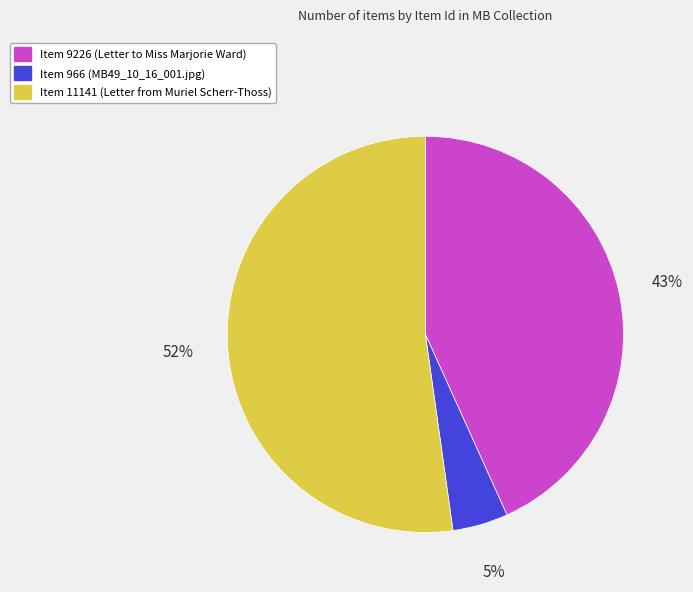

To the nearest percent, what portion does Item 11141 (Letter from Muriel Scherr-Thoss) represent?

52%